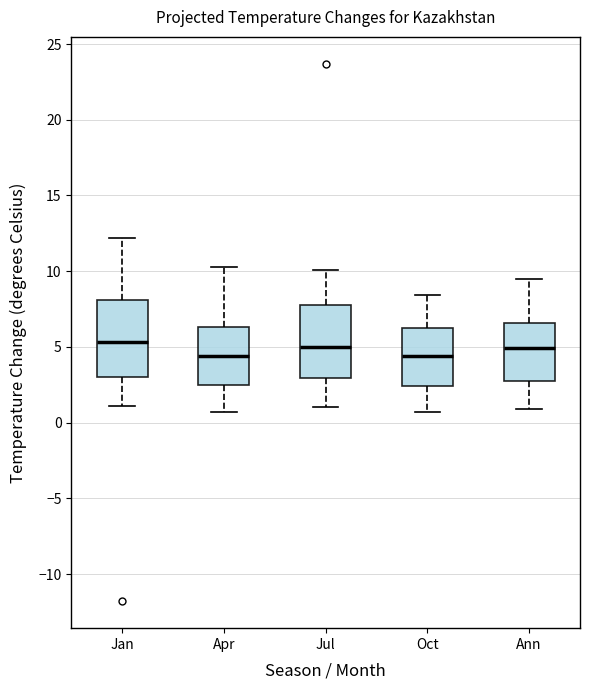

Reading left to right, transcribe this box plot: for each box, give where its median line is, the range the box spans, and where its two whiskers end, as read against the y-axis. The values are not printed on the chart, so give them approximately, as read against the axis.

Jan: median 5.5, box 3.0 to 8.0, whiskers 1.0 to 12.0
Apr: median 4.5, box 2.5 to 6.5, whiskers 0.5 to 10.5
Jul: median 5.0, box 3.0 to 8.0, whiskers 1.0 to 10.0
Oct: median 4.5, box 2.5 to 6.5, whiskers 0.5 to 8.5
Ann: median 5.0, box 3.0 to 6.5, whiskers 1.0 to 9.5